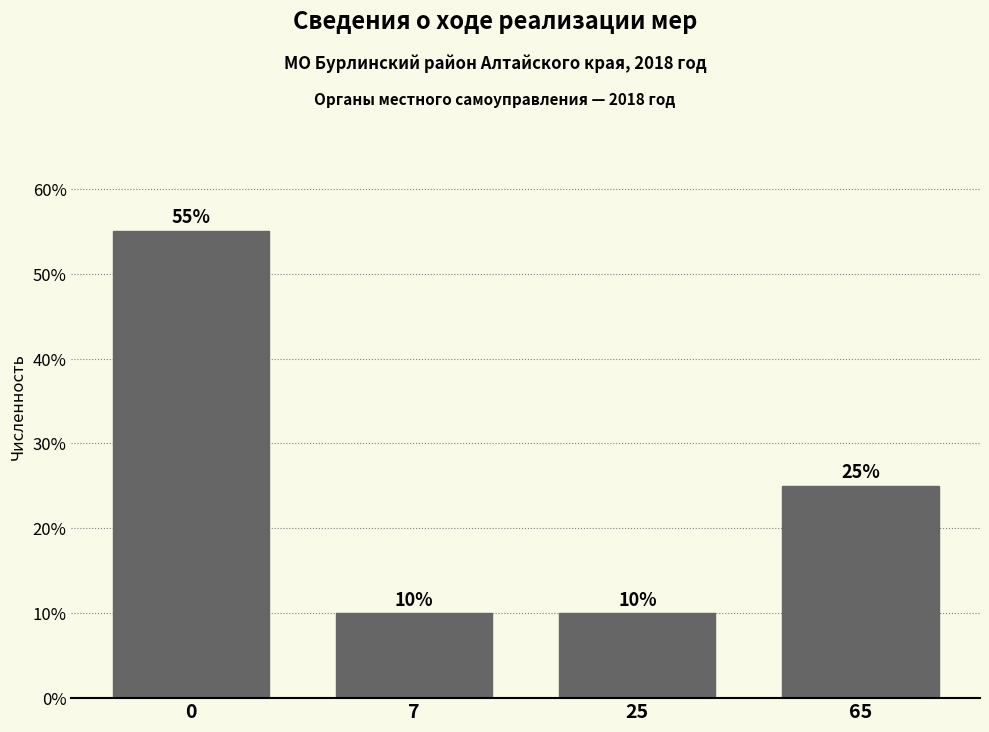

Reading right to left, transcribe all the data shown in this chart.

25.0	10.0	10.0	55.0